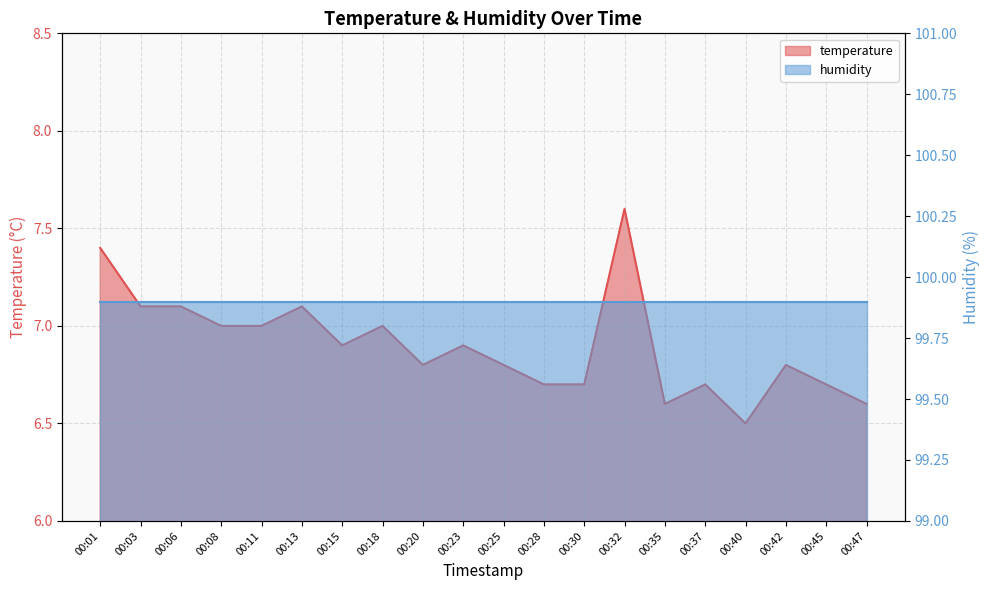

Reading left to right, what are all the values shown in this chart?

00:01=7.4	00:03=7.1	00:06=7.1	00:08=7.0	00:11=7.0	00:13=7.1	00:15=6.9	00:18=7.0	00:20=6.8	00:23=6.9	00:25=6.8	00:28=6.7	00:30=6.7	00:32=7.6	00:35=6.6	00:37=6.7	00:40=6.5	00:42=6.8	00:45=6.7	00:47=6.6